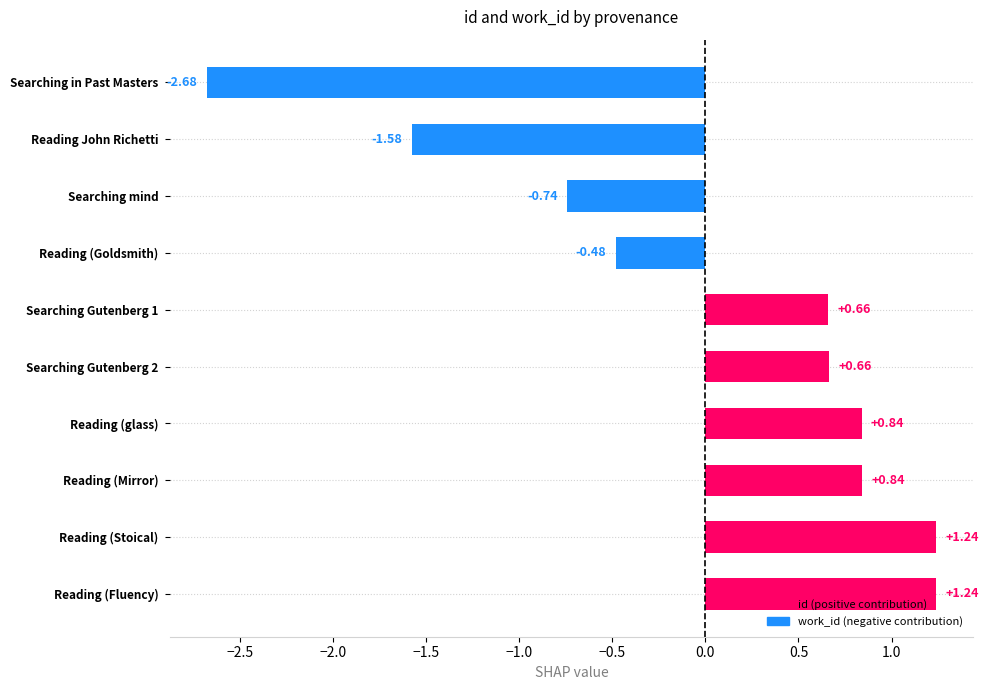

What is the sum of the values at Searching Gutenberg 2 and Reading (glass)?

1.5